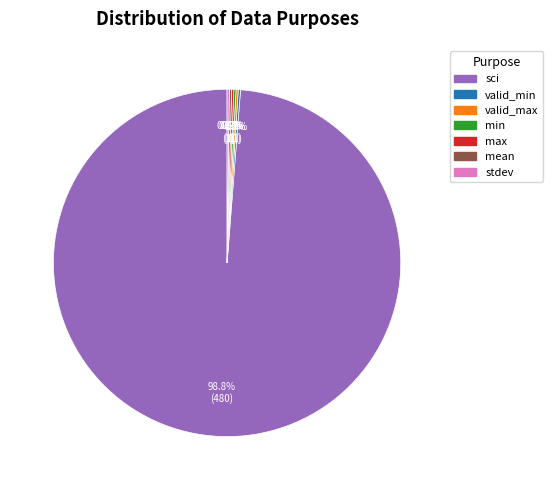

What is the largest slice in the pie chart?

sci